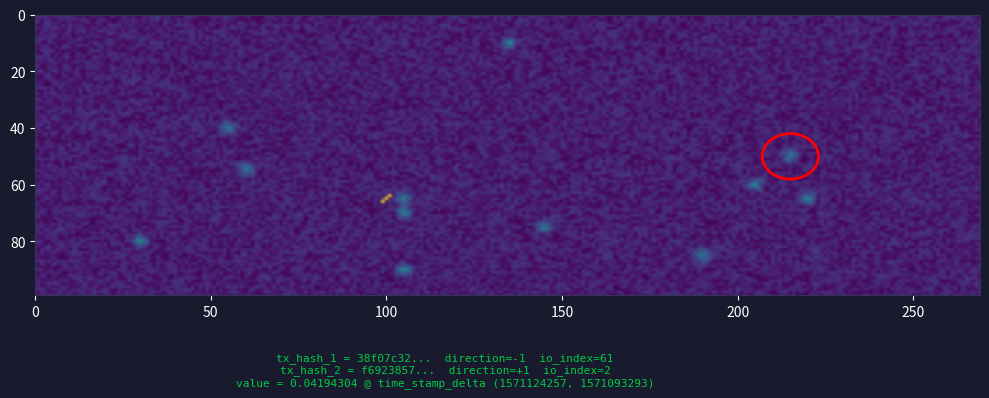

Which series changed the most between direction and io_index?

38f07c3246ec8a720c44ae859a8f50480ae8bad